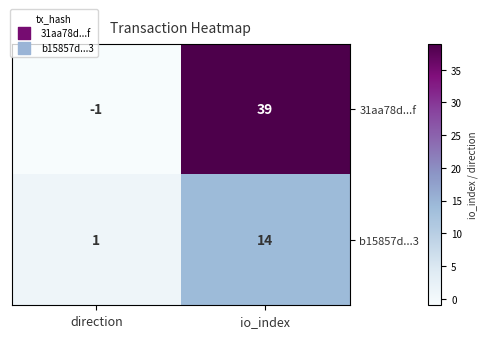

What is the approximate value of 31aa78d...f at io_index, to the nearest 10?

40